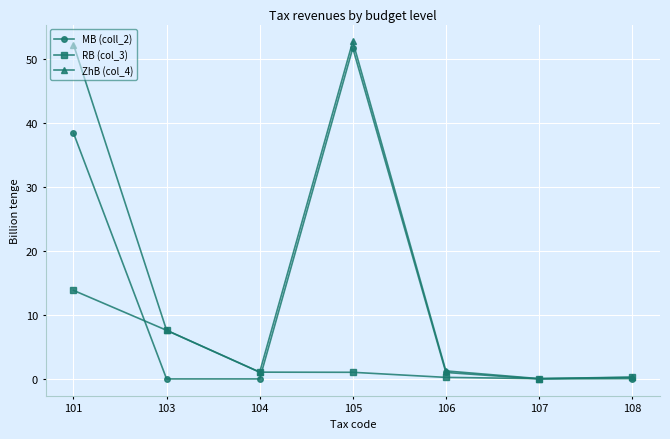

Is it true that RB (col_3) equals 0.0 at 107?

True